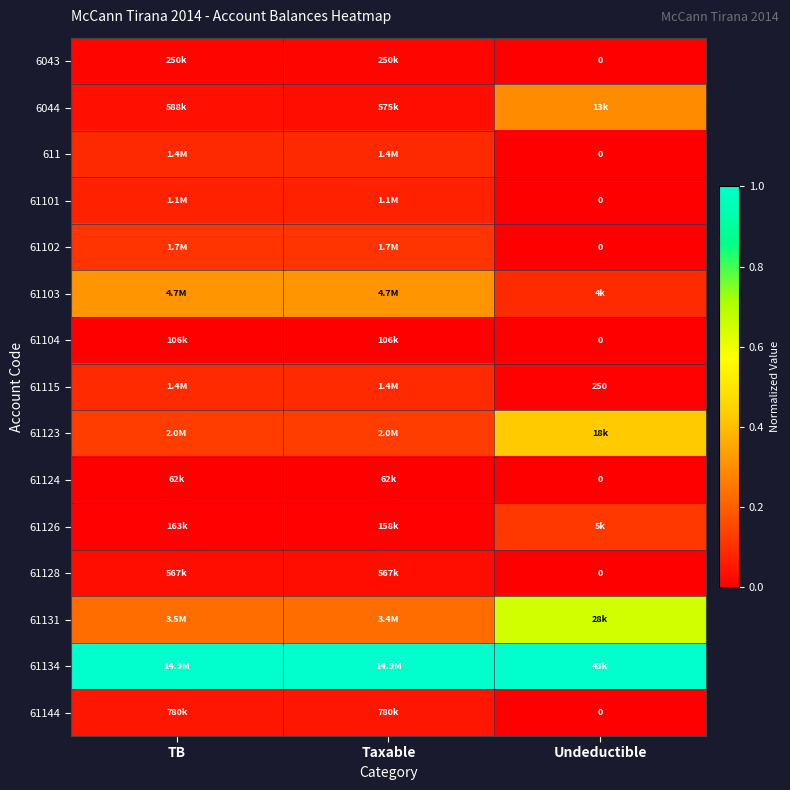

Which has a higher value, Undeductible or TB?

TB